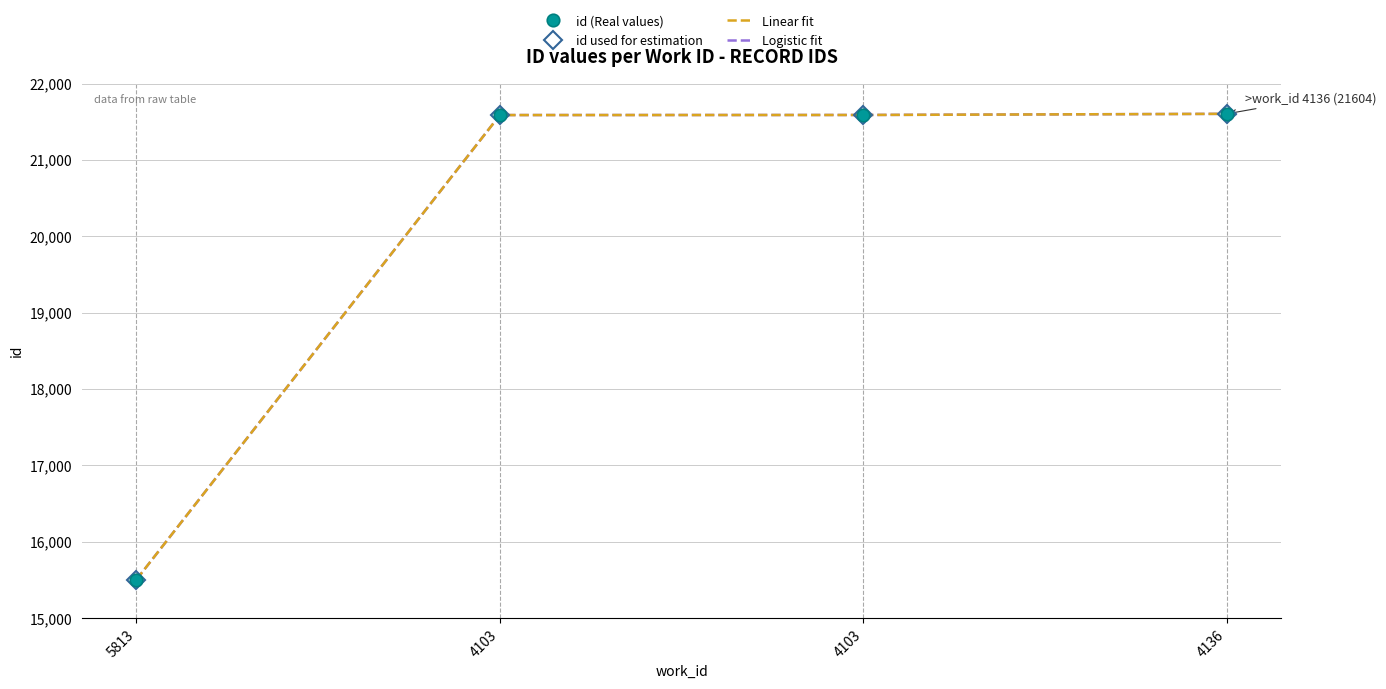

True or false: id used for estimation and id (Real values) cross at least once.

False